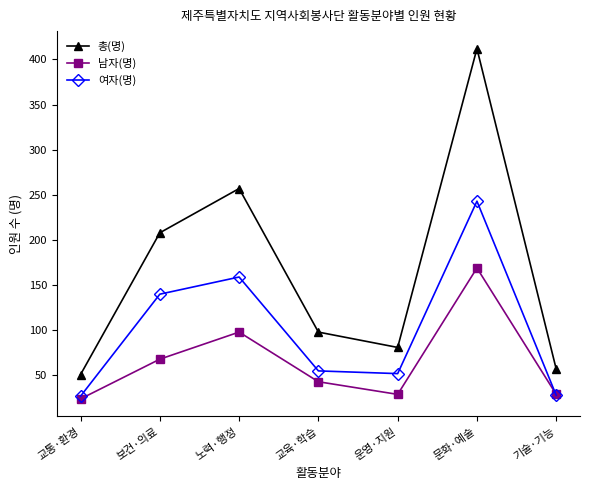

What is the difference between the 남자(명) values at 교통·환경 and 기술·기능?

5